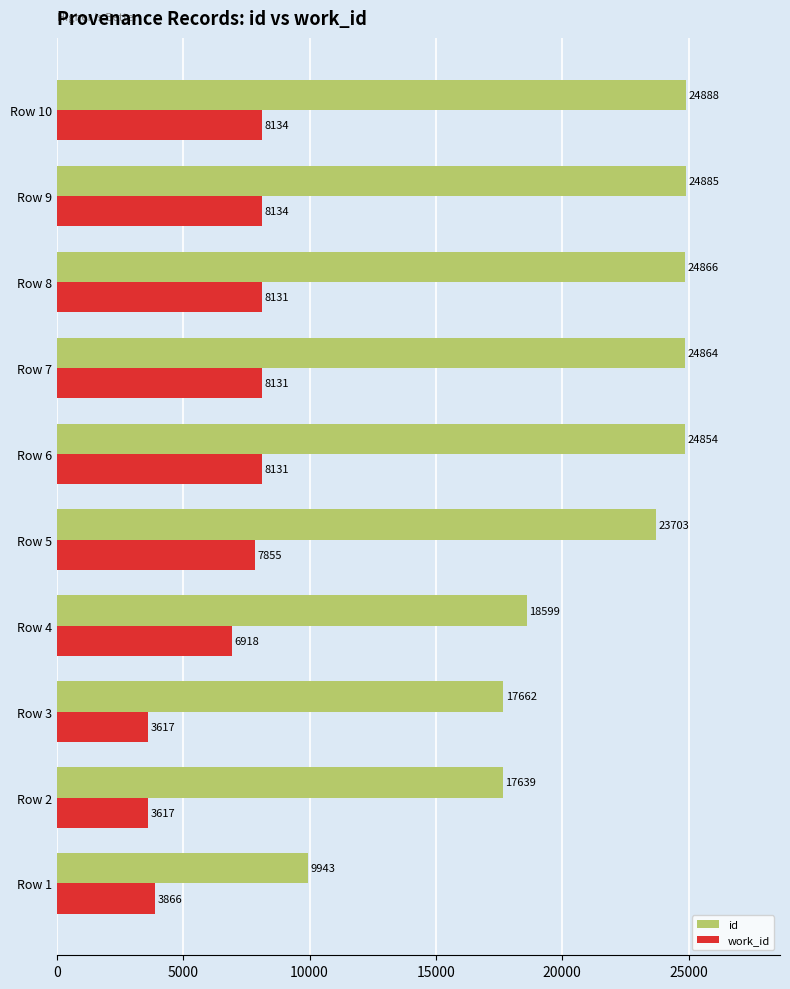

Which series has the widest spread of values?

id